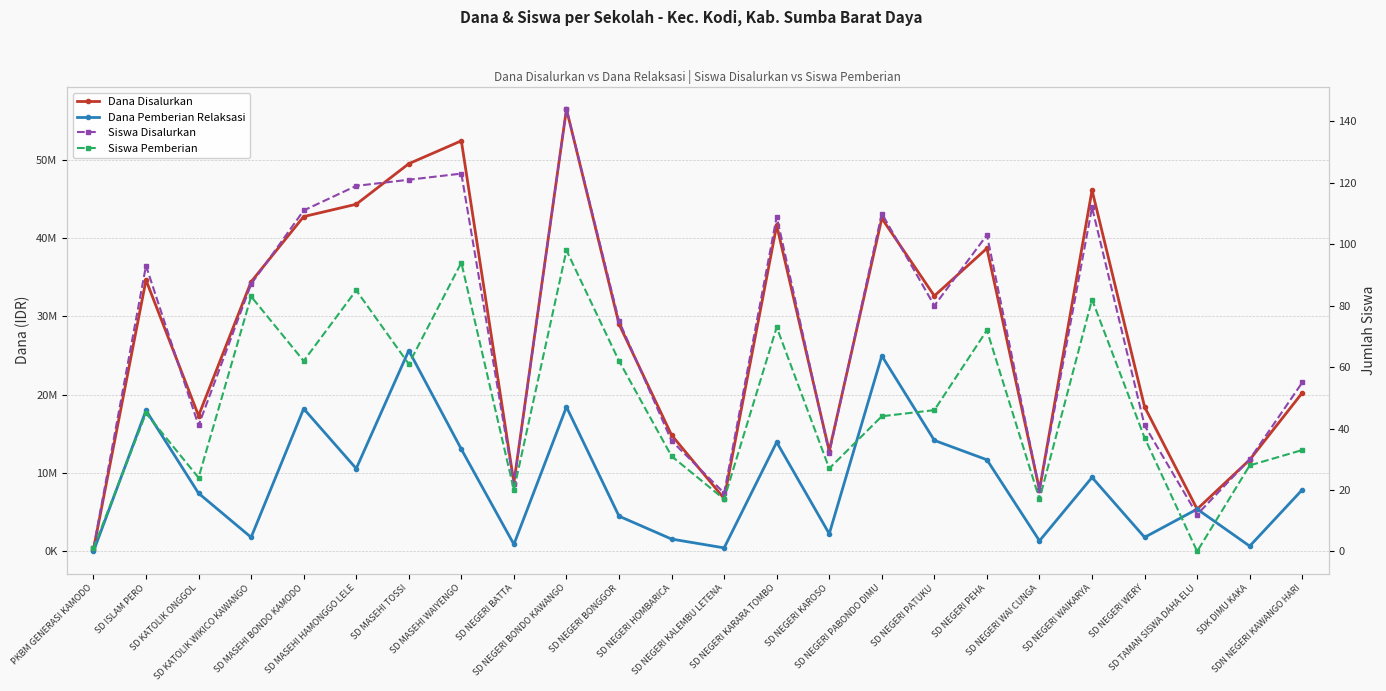

How many data points in Siswa Disalurkan are above 80?

11